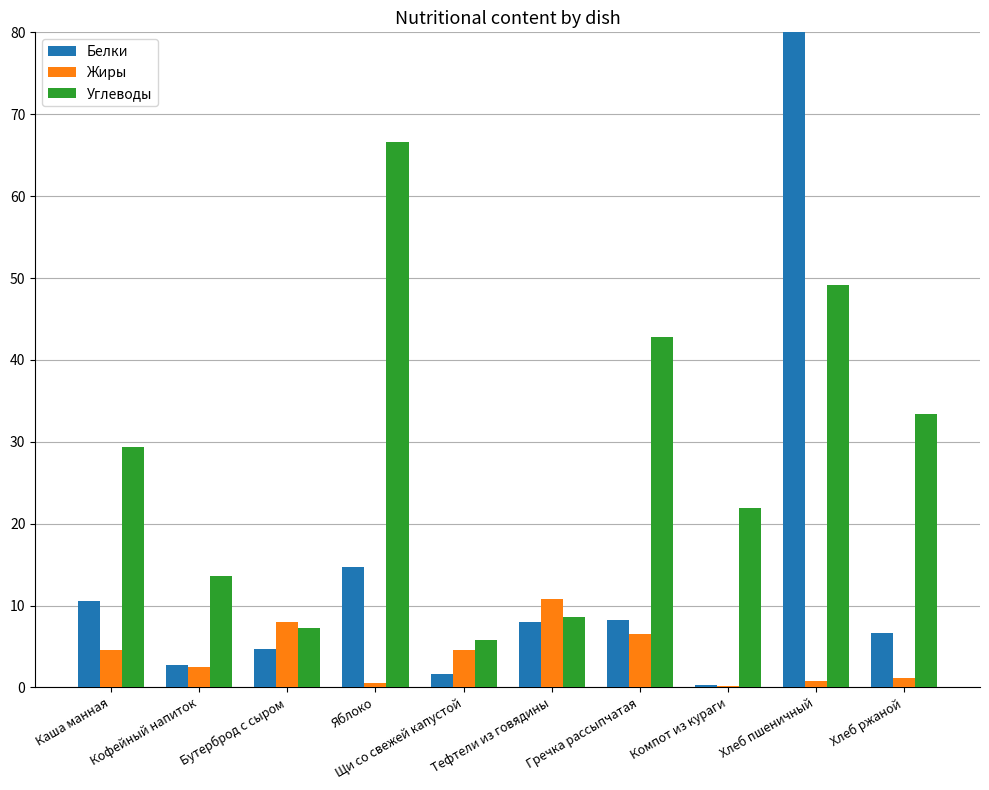

The value of Белки at Тефтели из говядины is 13.1. True or false?

False